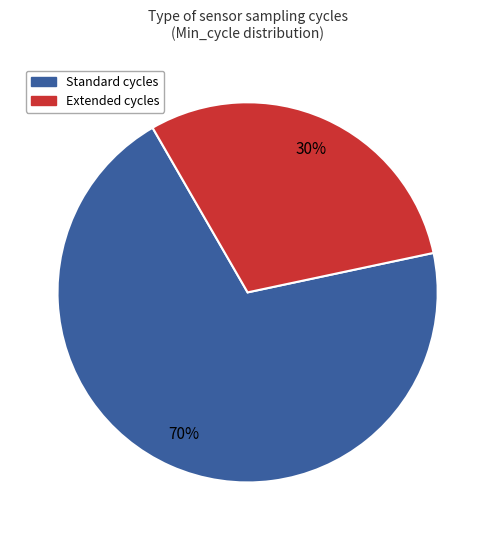

To the nearest percent, what is the average slice percentage?

50%